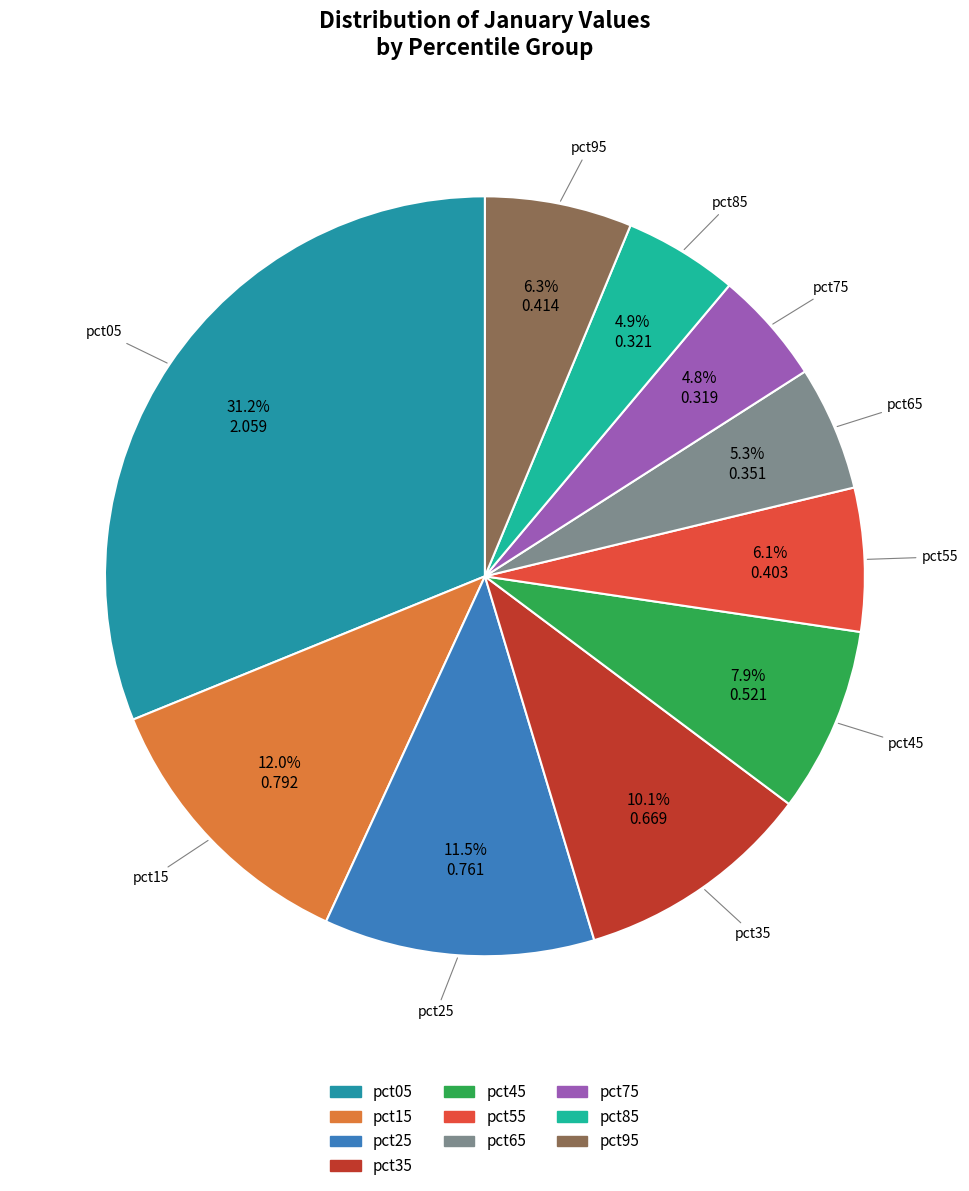

To the nearest percent, what is the difference between the largest and smallest slice percentages?

26%